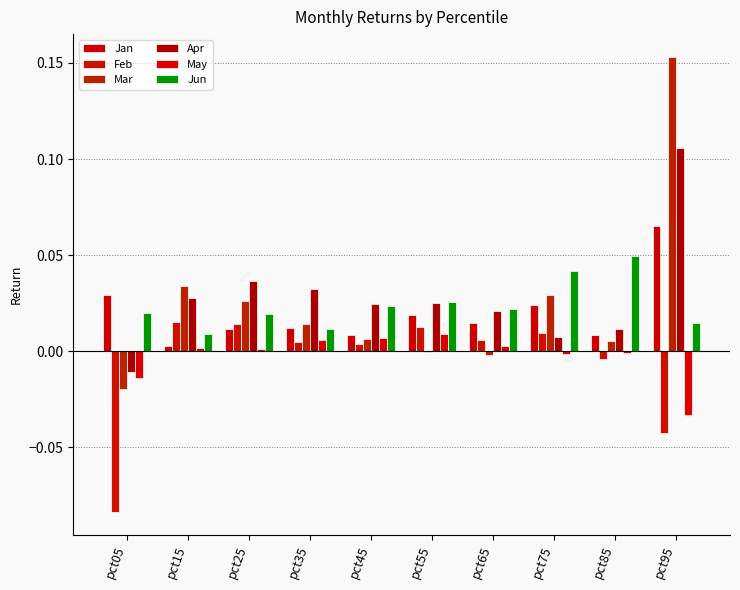

What is the total value across all series at pct65?

0.1